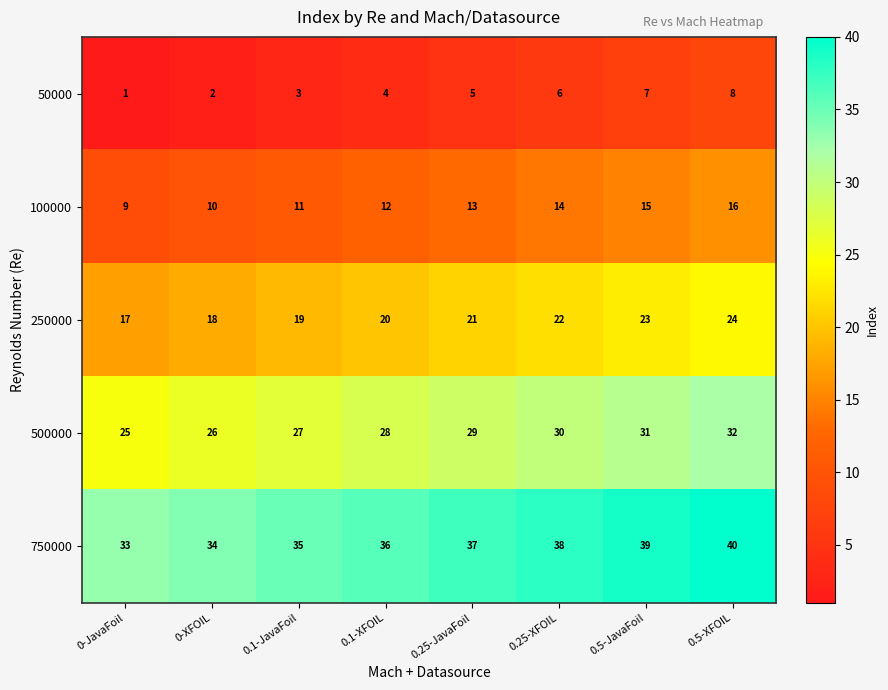

At which category is the sum across all series the highest?

0.5-XFOIL